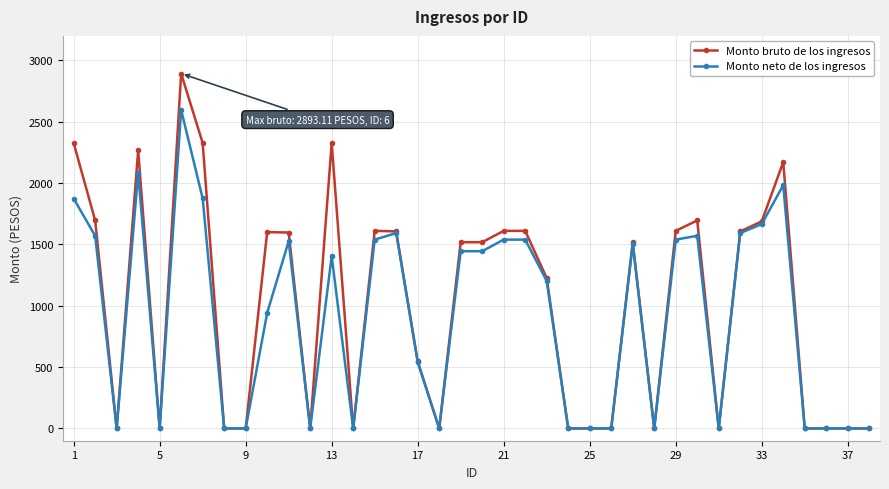

Which series has the largest range (max minus min)?

Monto bruto de los ingresos